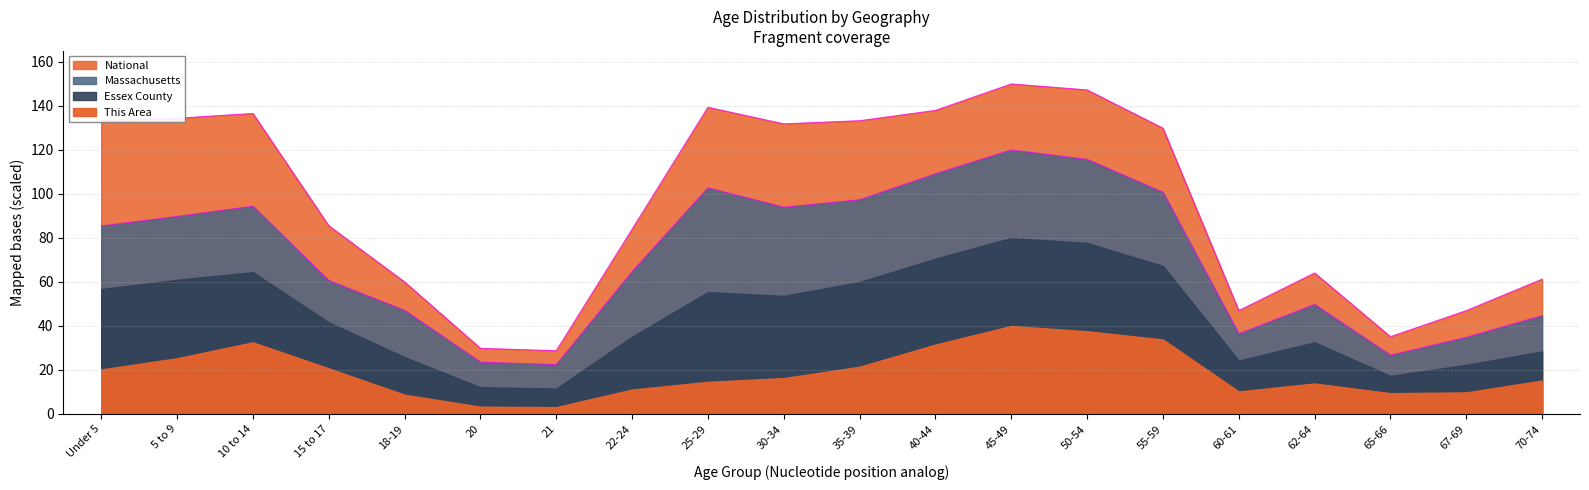

Between 10 to 14 and Under 5, which is larger?

10 to 14